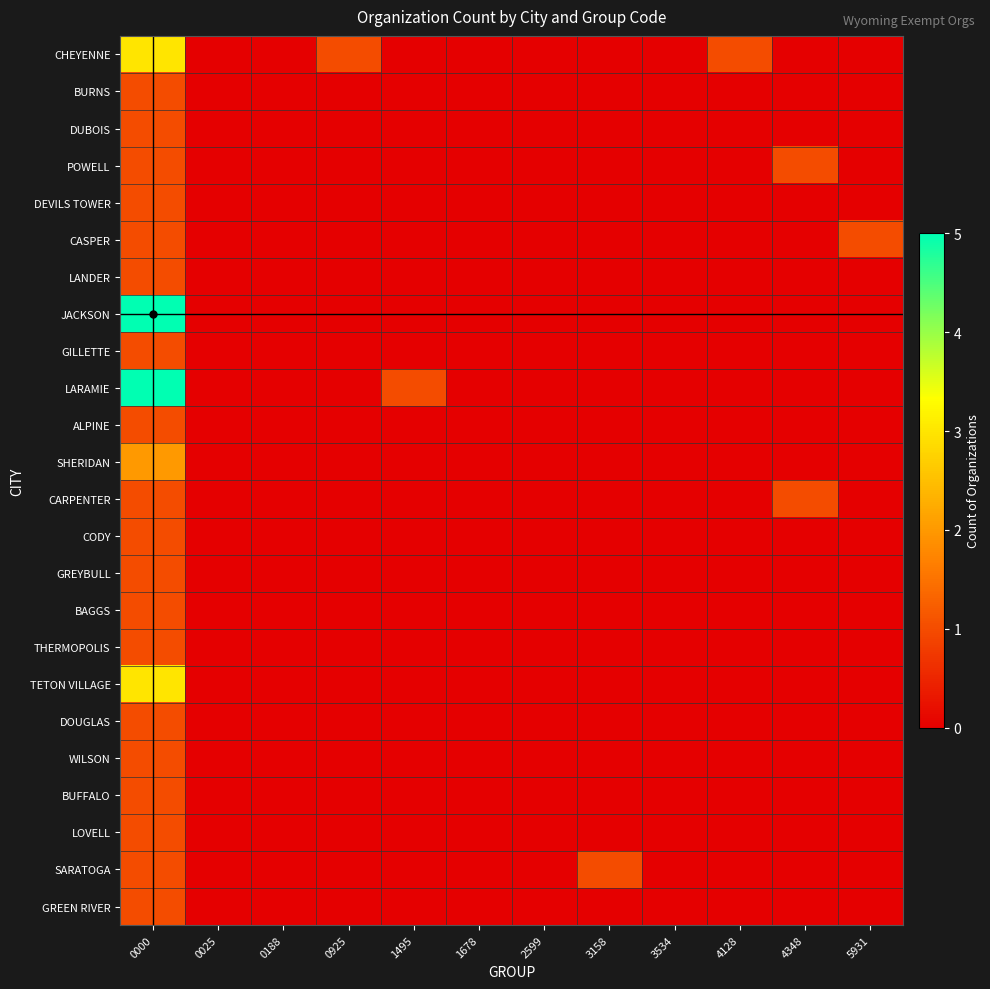

Reading right to left, list all the values displayed in this chart.

CHEYENNE: 5931=0	4348=0	4128=1	3534=0	3158=0	2599=0	1678=0	1495=0	0925=1	0188=0	0025=0	0000=3
BURNS: 5931=0	4348=0	4128=0	3534=0	3158=0	2599=0	1678=0	1495=0	0925=0	0188=0	0025=0	0000=1
DUBOIS: 5931=0	4348=0	4128=0	3534=0	3158=0	2599=0	1678=0	1495=0	0925=0	0188=0	0025=0	0000=1
POWELL: 5931=0	4348=1	4128=0	3534=0	3158=0	2599=0	1678=0	1495=0	0925=0	0188=0	0025=0	0000=1
DEVILS TOWER: 5931=0	4348=0	4128=0	3534=0	3158=0	2599=0	1678=0	1495=0	0925=0	0188=0	0025=0	0000=1
CASPER: 5931=1	4348=0	4128=0	3534=0	3158=0	2599=0	1678=0	1495=0	0925=0	0188=0	0025=0	0000=1
LANDER: 5931=0	4348=0	4128=0	3534=0	3158=0	2599=0	1678=0	1495=0	0925=0	0188=0	0025=0	0000=1
JACKSON: 5931=0	4348=0	4128=0	3534=0	3158=0	2599=0	1678=0	1495=0	0925=0	0188=0	0025=0	0000=5
GILLETTE: 5931=0	4348=0	4128=0	3534=0	3158=0	2599=0	1678=0	1495=0	0925=0	0188=0	0025=0	0000=1
LARAMIE: 5931=0	4348=0	4128=0	3534=0	3158=0	2599=0	1678=0	1495=1	0925=0	0188=0	0025=0	0000=5
ALPINE: 5931=0	4348=0	4128=0	3534=0	3158=0	2599=0	1678=0	1495=0	0925=0	0188=0	0025=0	0000=1
SHERIDAN: 5931=0	4348=0	4128=0	3534=0	3158=0	2599=0	1678=0	1495=0	0925=0	0188=0	0025=0	0000=2
CARPENTER: 5931=0	4348=1	4128=0	3534=0	3158=0	2599=0	1678=0	1495=0	0925=0	0188=0	0025=0	0000=1
CODY: 5931=0	4348=0	4128=0	3534=0	3158=0	2599=0	1678=0	1495=0	0925=0	0188=0	0025=0	0000=1
GREYBULL: 5931=0	4348=0	4128=0	3534=0	3158=0	2599=0	1678=0	1495=0	0925=0	0188=0	0025=0	0000=1
BAGGS: 5931=0	4348=0	4128=0	3534=0	3158=0	2599=0	1678=0	1495=0	0925=0	0188=0	0025=0	0000=1
THERMOPOLIS: 5931=0	4348=0	4128=0	3534=0	3158=0	2599=0	1678=0	1495=0	0925=0	0188=0	0025=0	0000=1
TETON VILLAGE: 5931=0	4348=0	4128=0	3534=0	3158=0	2599=0	1678=0	1495=0	0925=0	0188=0	0025=0	0000=3
DOUGLAS: 5931=0	4348=0	4128=0	3534=0	3158=0	2599=0	1678=0	1495=0	0925=0	0188=0	0025=0	0000=1
WILSON: 5931=0	4348=0	4128=0	3534=0	3158=0	2599=0	1678=0	1495=0	0925=0	0188=0	0025=0	0000=1
BUFFALO: 5931=0	4348=0	4128=0	3534=0	3158=0	2599=0	1678=0	1495=0	0925=0	0188=0	0025=0	0000=1
LOVELL: 5931=0	4348=0	4128=0	3534=0	3158=0	2599=0	1678=0	1495=0	0925=0	0188=0	0025=0	0000=1
SARATOGA: 5931=0	4348=0	4128=0	3534=0	3158=1	2599=0	1678=0	1495=0	0925=0	0188=0	0025=0	0000=1
GREEN RIVER: 5931=0	4348=0	4128=0	3534=0	3158=0	2599=0	1678=0	1495=0	0925=0	0188=0	0025=0	0000=1